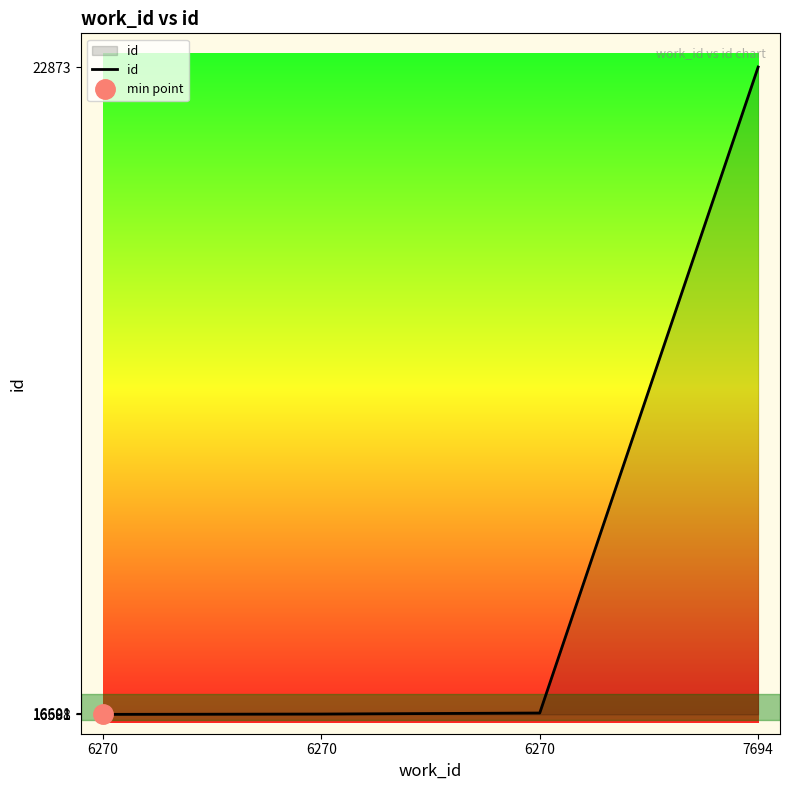

What is the change in value from 6270 to 7694?

+6285